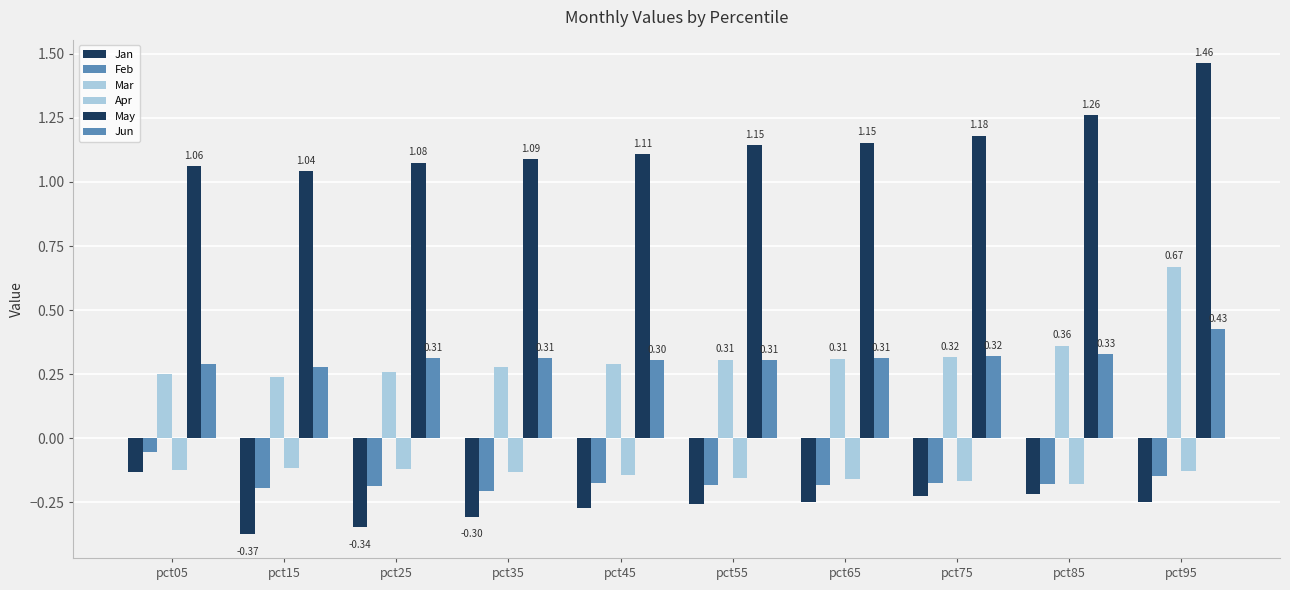

How many bars are there in each group?

6